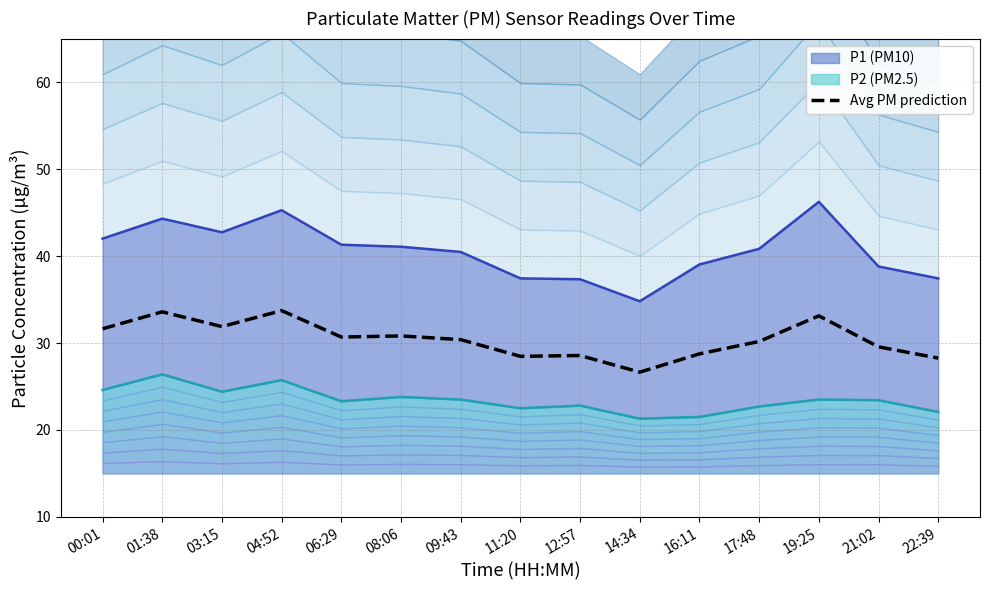

What is the difference between the second highest and second lowest values?

5.3